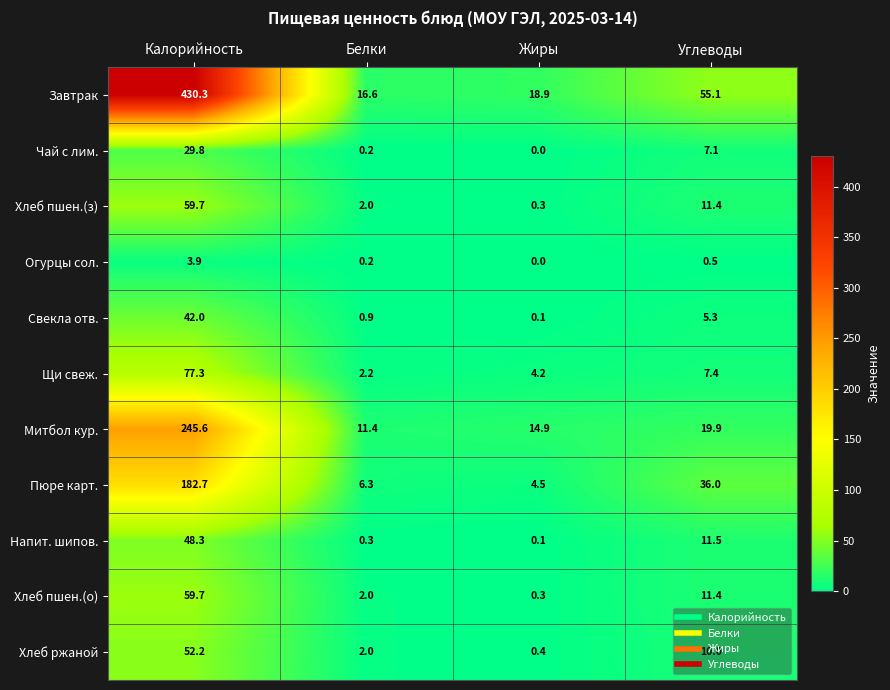

How many series are shown in this chart?

11